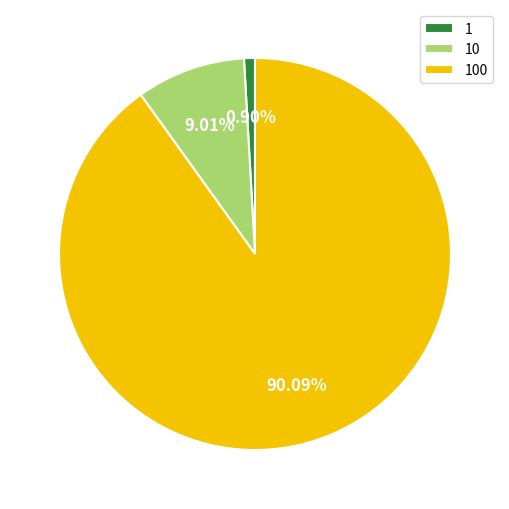

What portion of the pie excludes 1?

99.1%